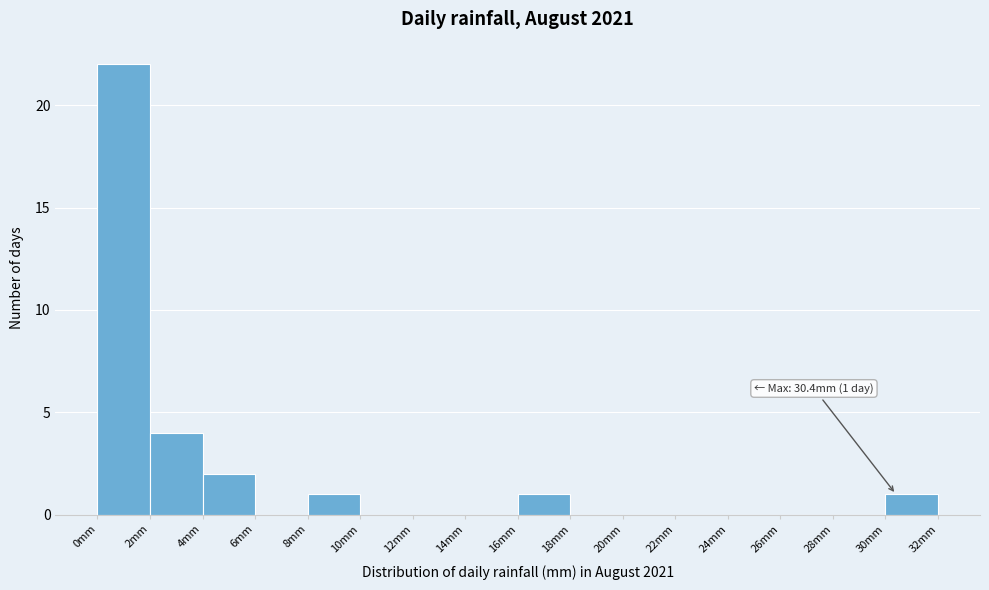

Which range on the x-axis has the tallest bar?

0 to 2